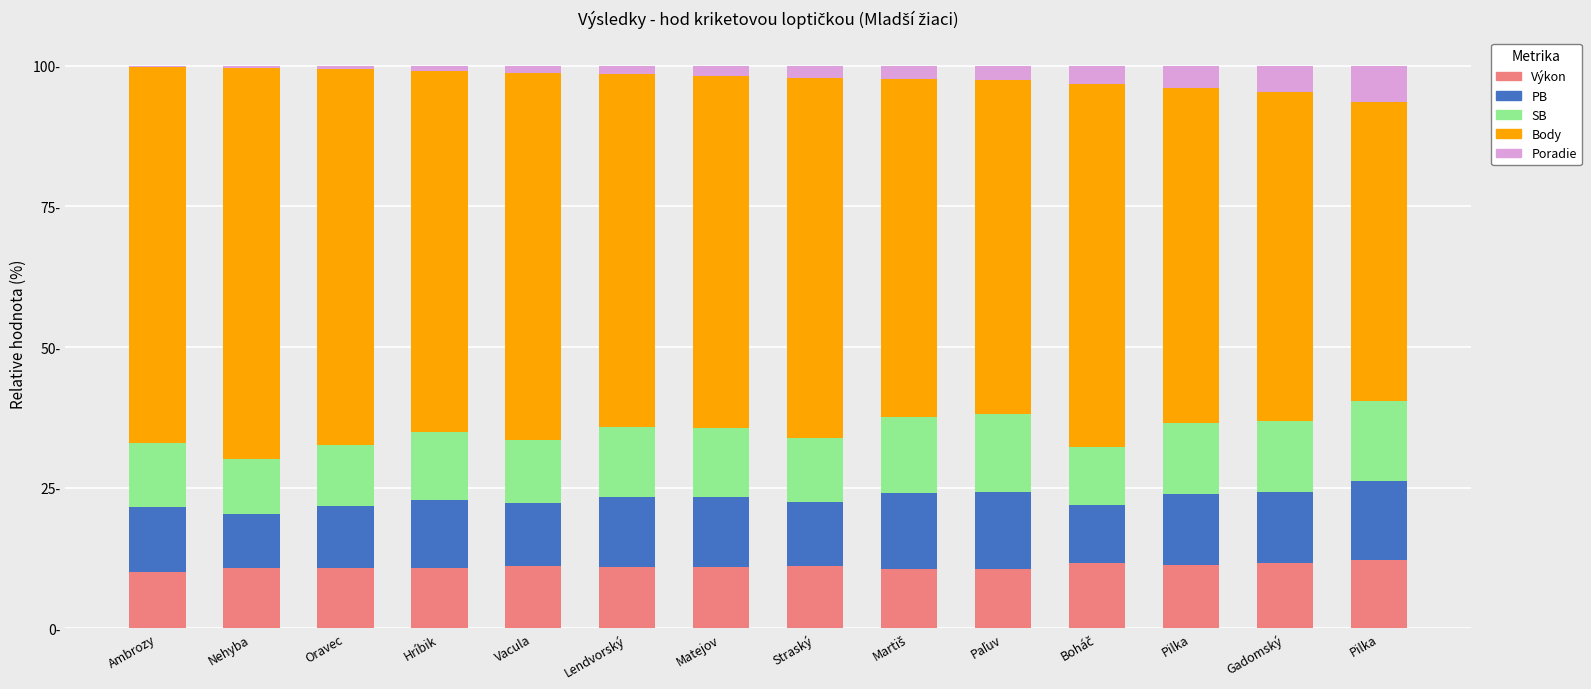

What are all the series names shown in the legend?

Výkon, PB, SB, Body, Poradie